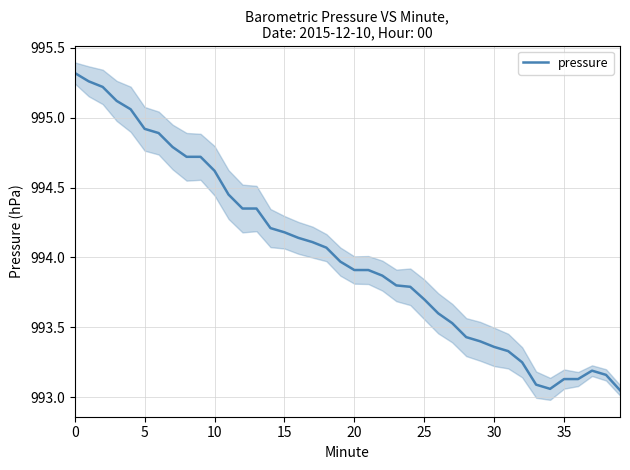

What is the label of the 30th point from the right?

10